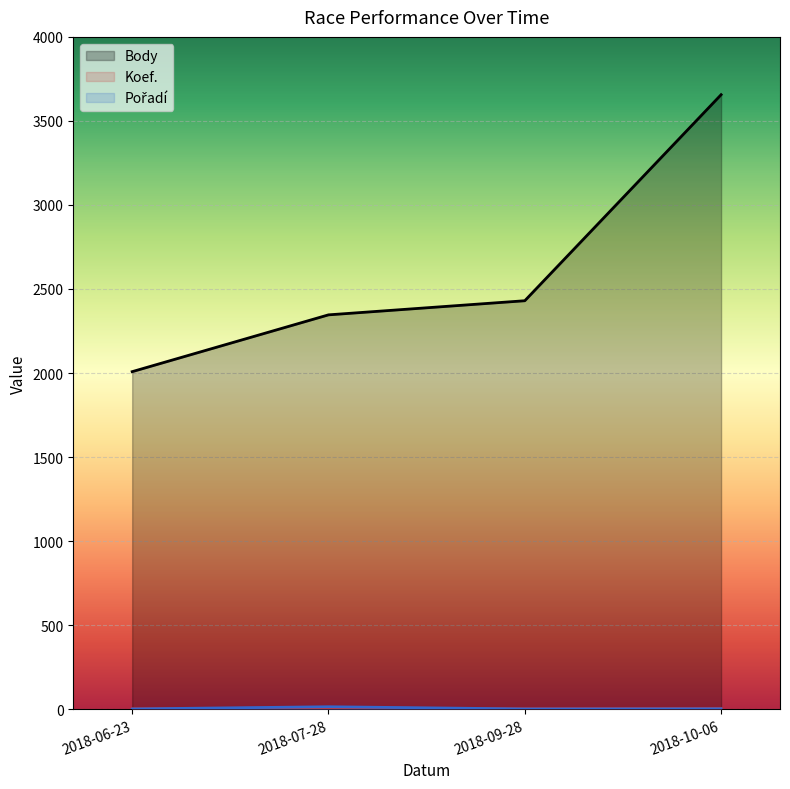

True or false: Body has more than 1 interior local peaks.

False